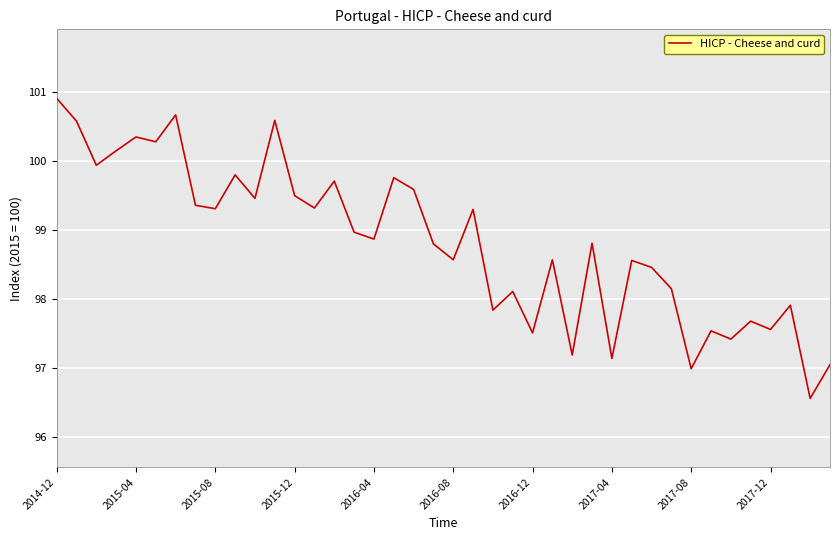

What is the maximum value shown in the chart?

100.9